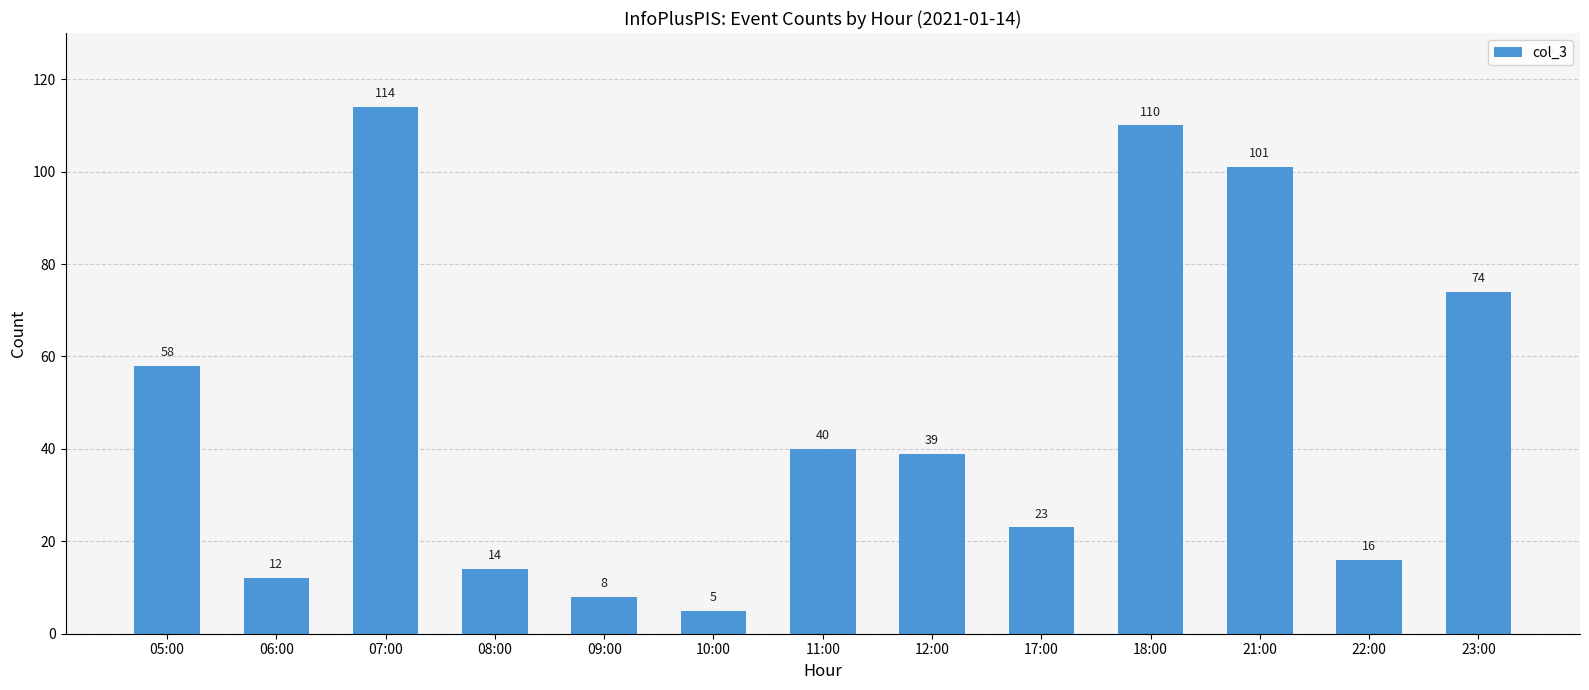

Reading left to right, extract all data points from this chart.

58	12	114	14	8	5	40	39	23	110	101	16	74